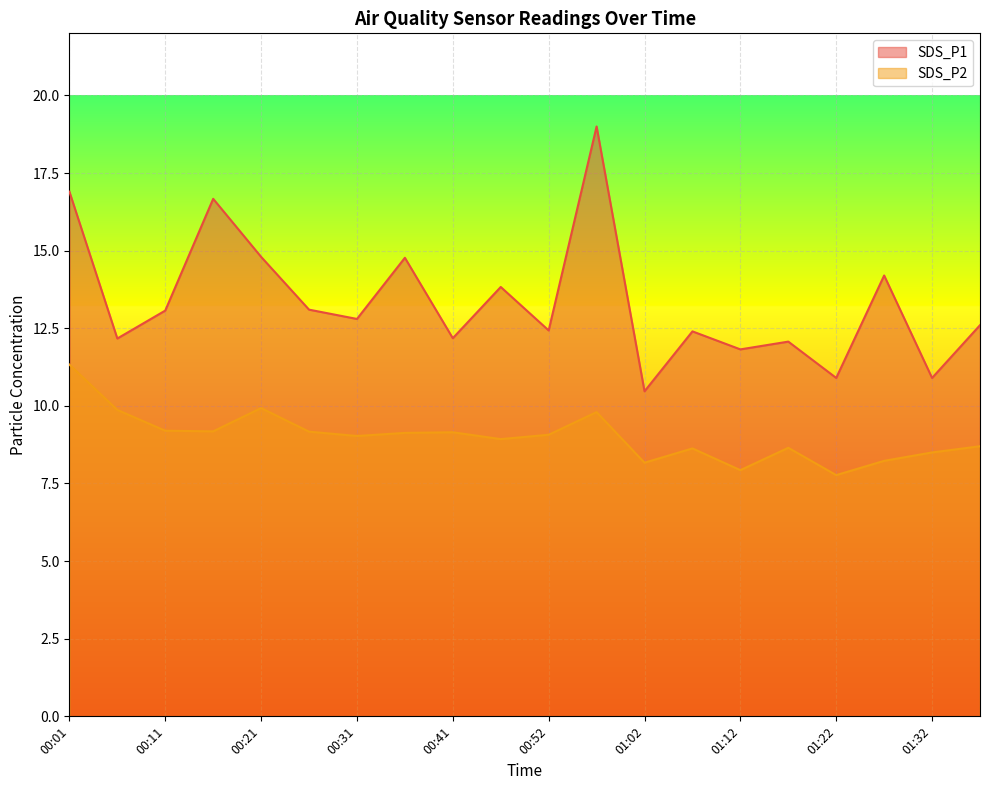

Where is SDS_P2 nearest to the value 9?

00:31